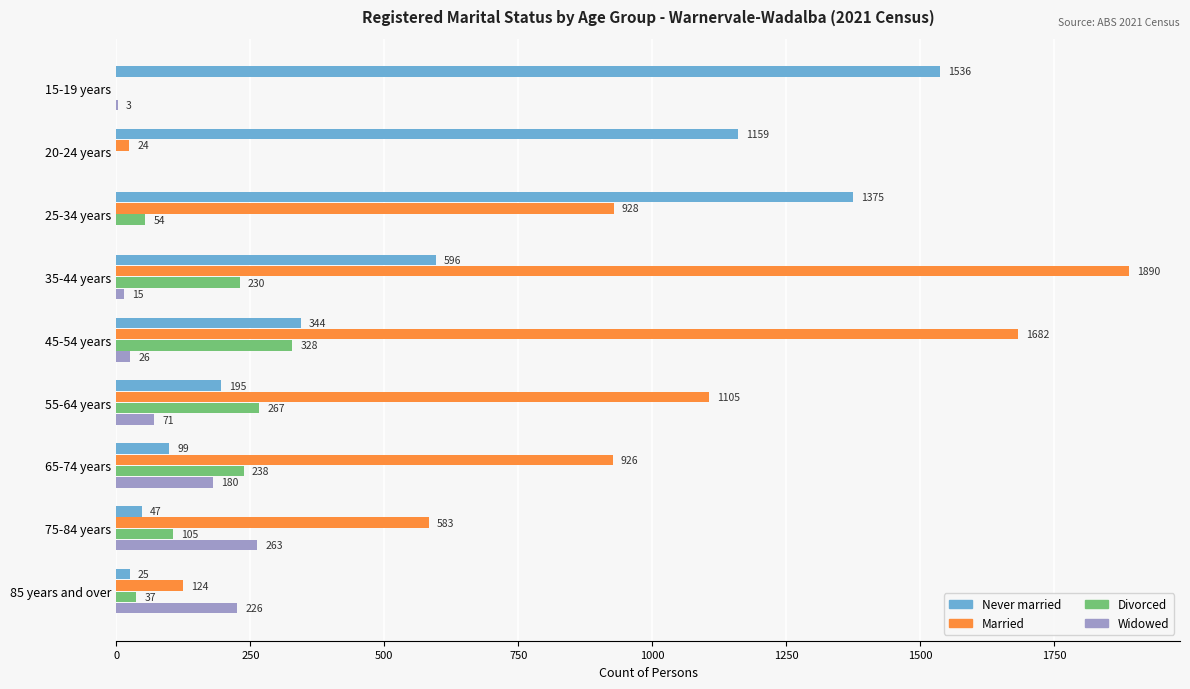

At which category is the sum across all series the highest?

35-44 years